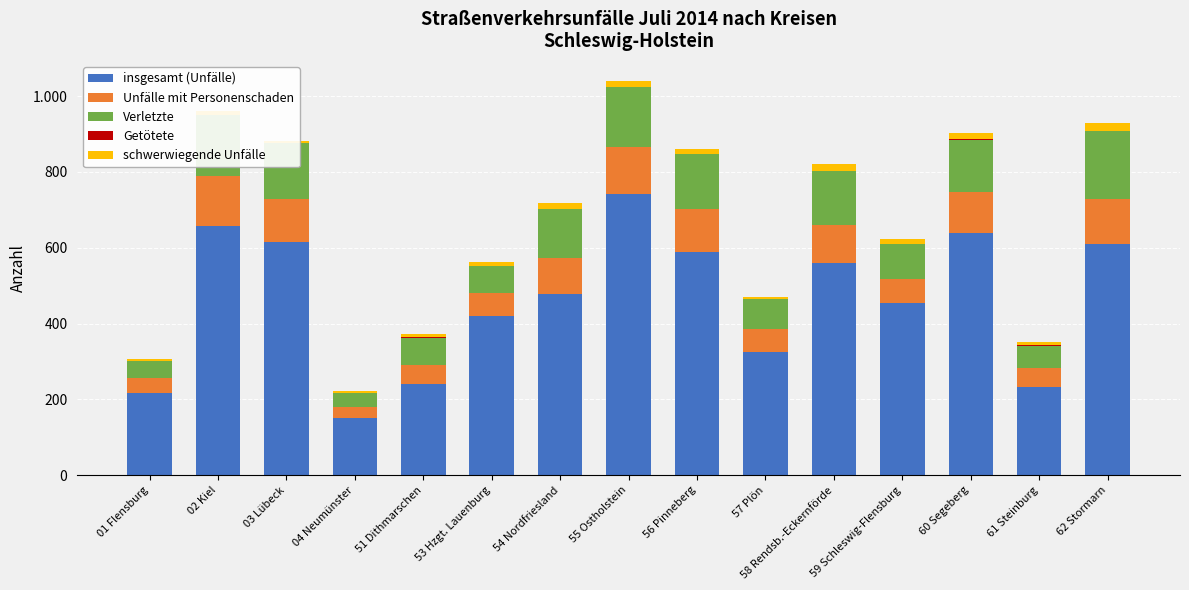

Which category has the highest value across all series?

55 Ostholstein